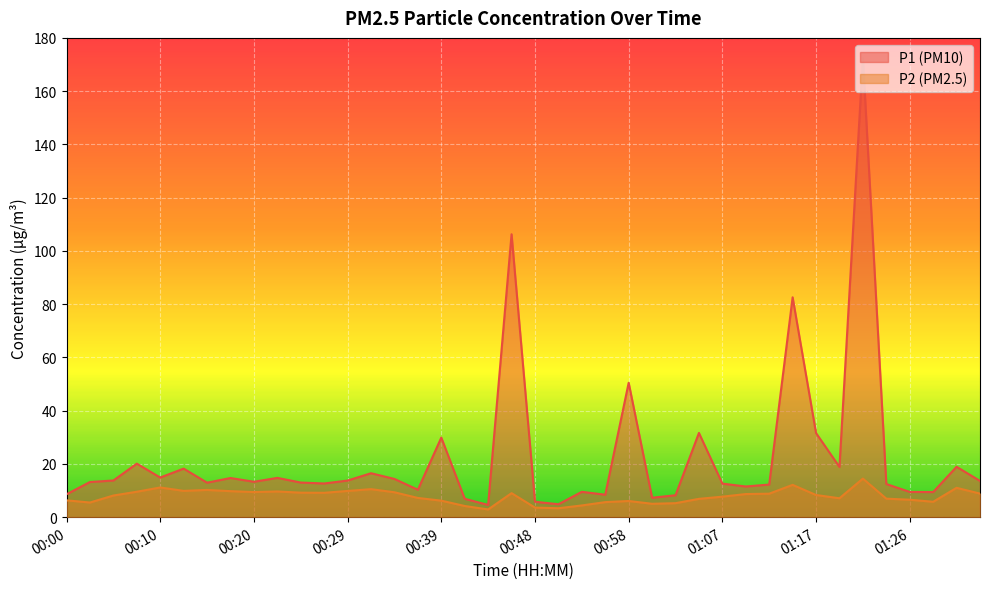

How many data points does each series have?

40